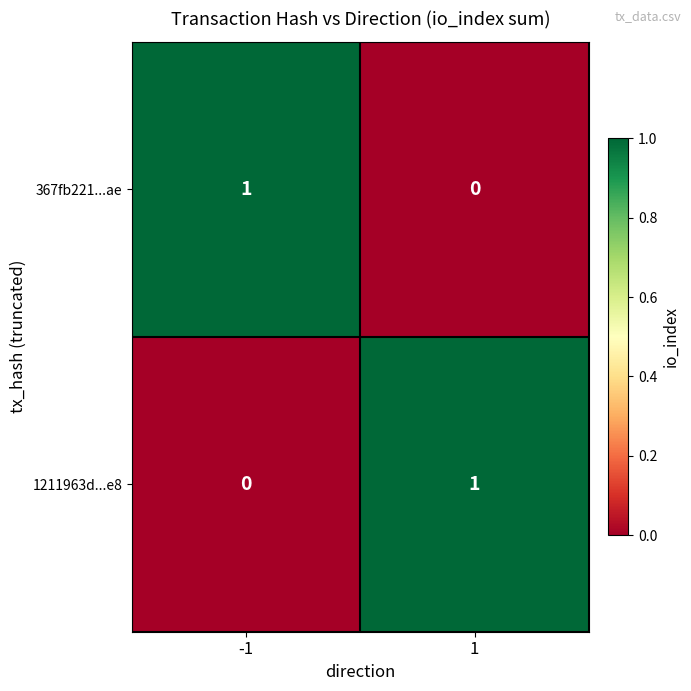

Reading right to left, list all the values displayed in this chart.

367fb221...ae: 0	1
1211963d...e8: 1	0